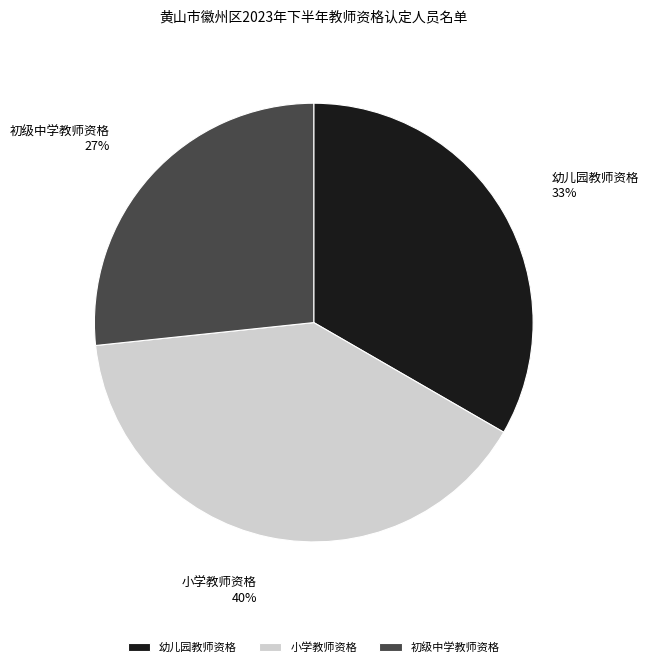

To the nearest percent, what is the combined percentage of 幼儿园教师资格 and 初级中学教师资格?

60%